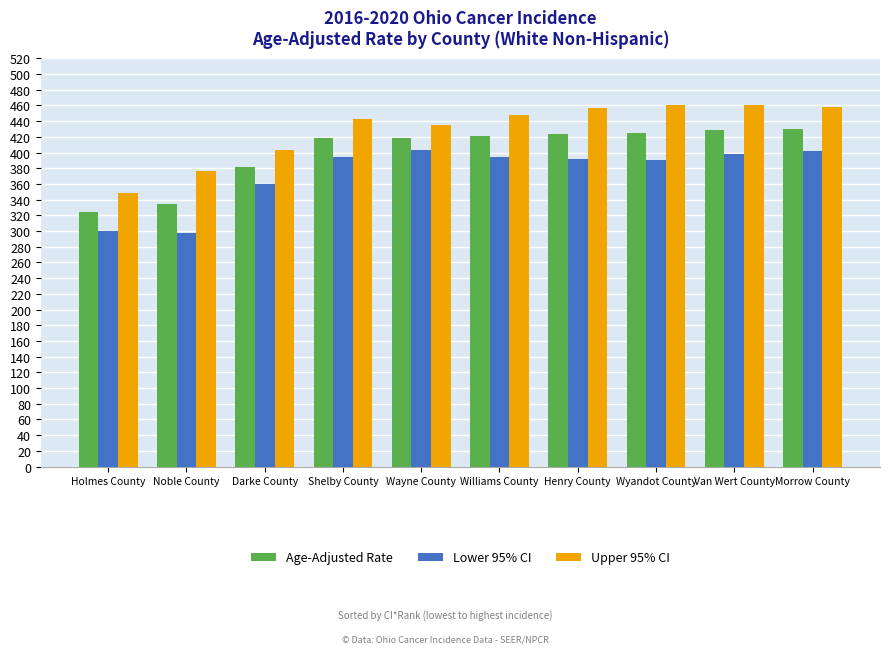

Rank the series by their maximum value, from highest to lowest.

Upper 95% CI, Age-Adjusted Rate, Lower 95% CI